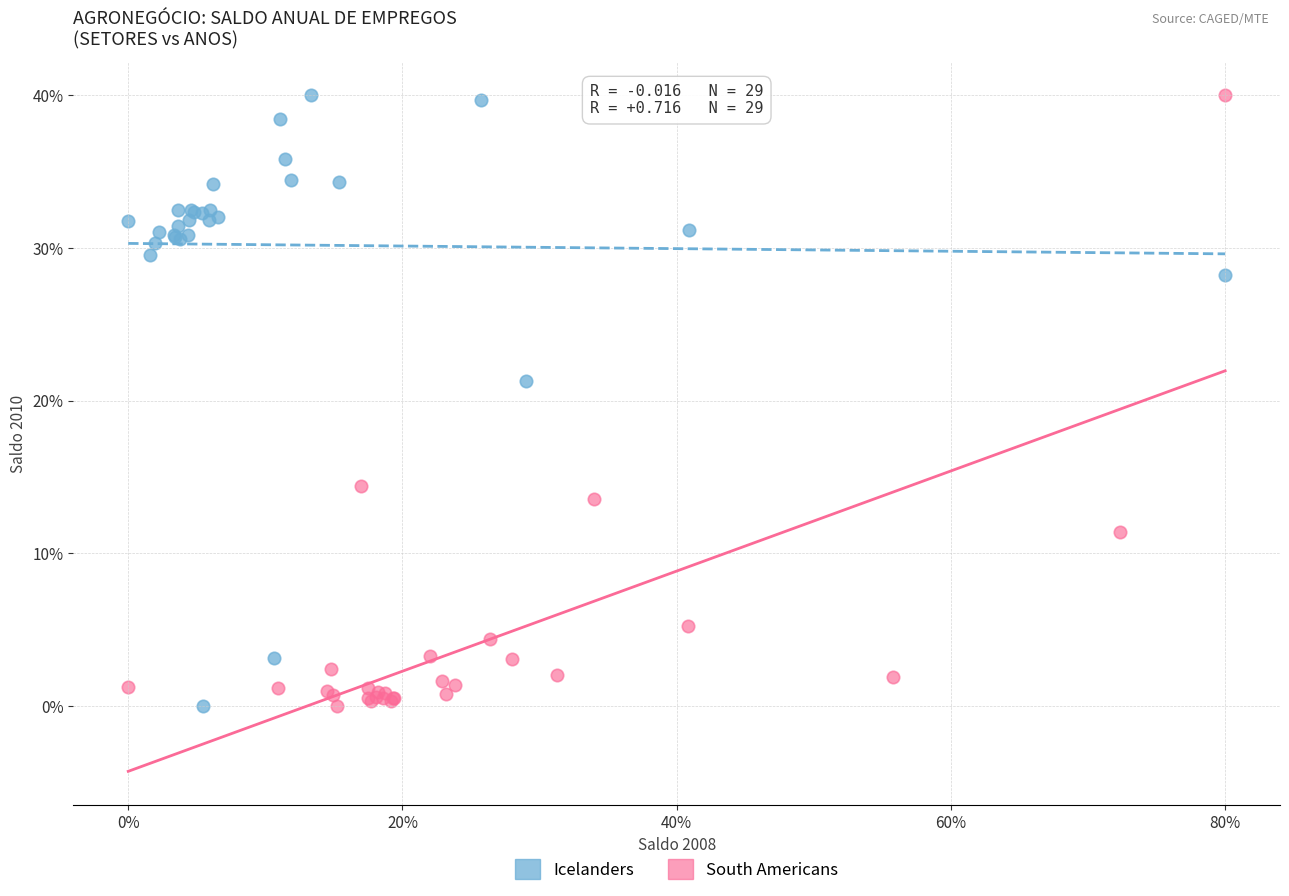

What are all the series names shown in the legend?

Icelanders, South Americans